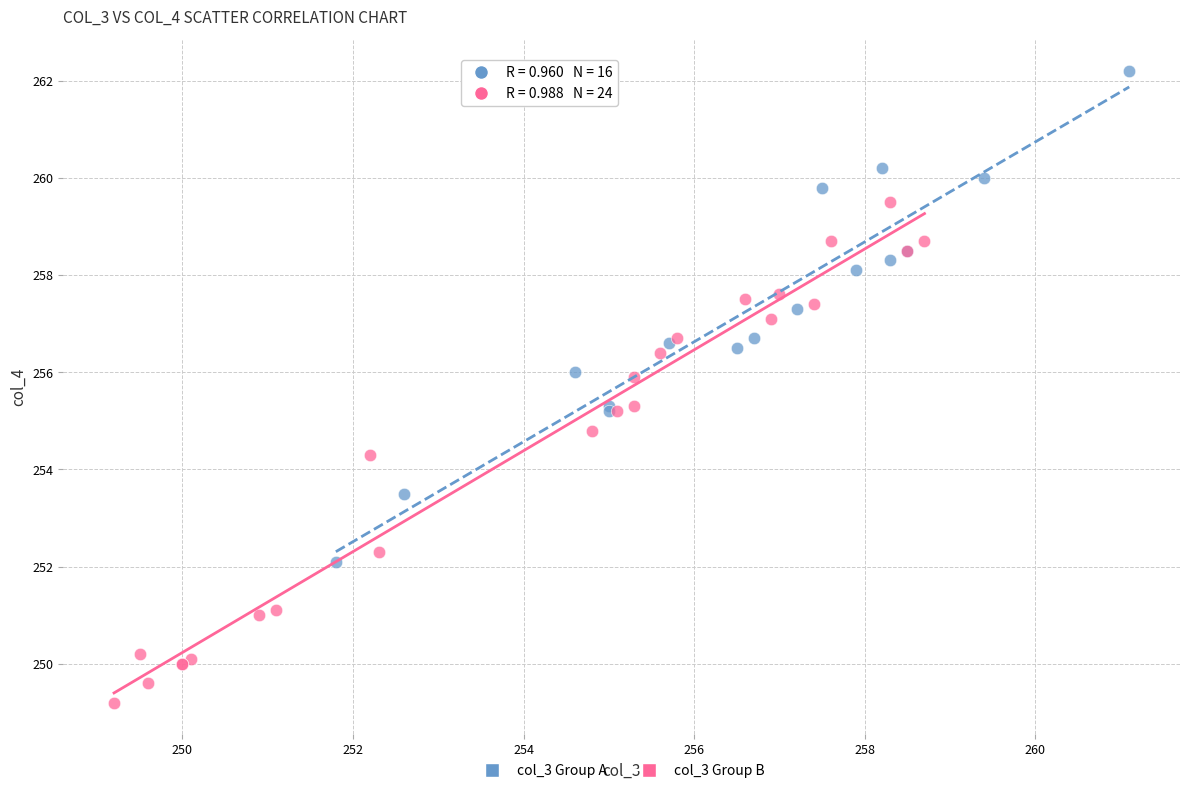

Which series has the largest Y range (max minus min)?

col_3 Group B